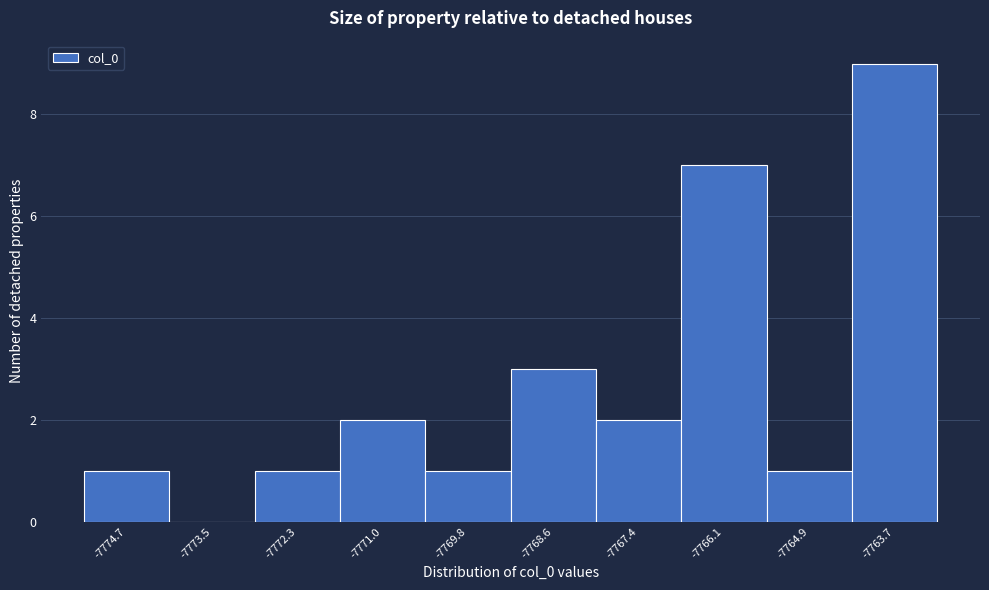

Reading left to right, transcribe this chart: for each bar, give the range it covers on the x-axis and its height. Neither the bar edges nor the heights are printed on the chart, so give them approximately, as read against the axes.

-7775.4 to -7774.2: 1
-7774.2 to -7772.8: 0
-7772.8 to -7771.6: 1
-7771.6 to -7770.4: 2
-7770.4 to -7769.2: 1
-7769.2 to -7768.0: 3
-7768.0 to -7766.8: 2
-7766.8 to -7765.6: 7
-7765.6 to -7764.4: 1
-7764.4 to -7763.0: 9